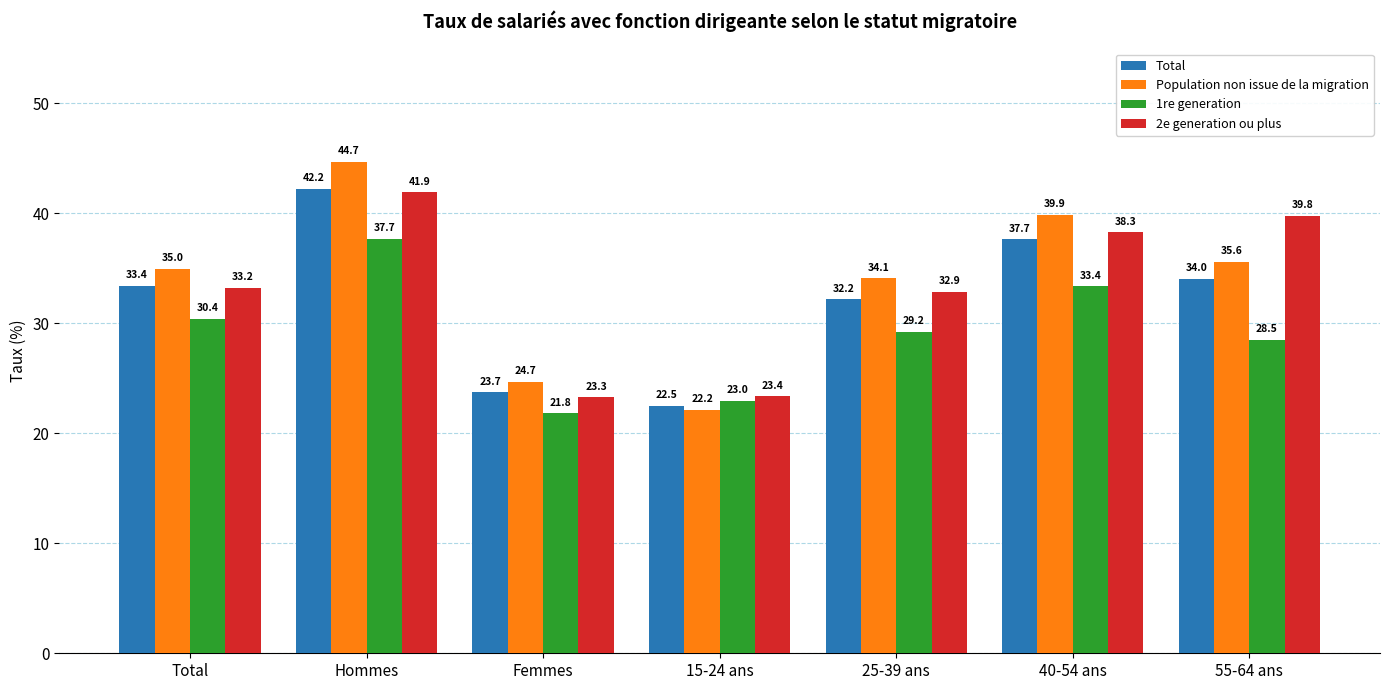

Which series has the largest range (max minus min)?

Population non issue de la migration